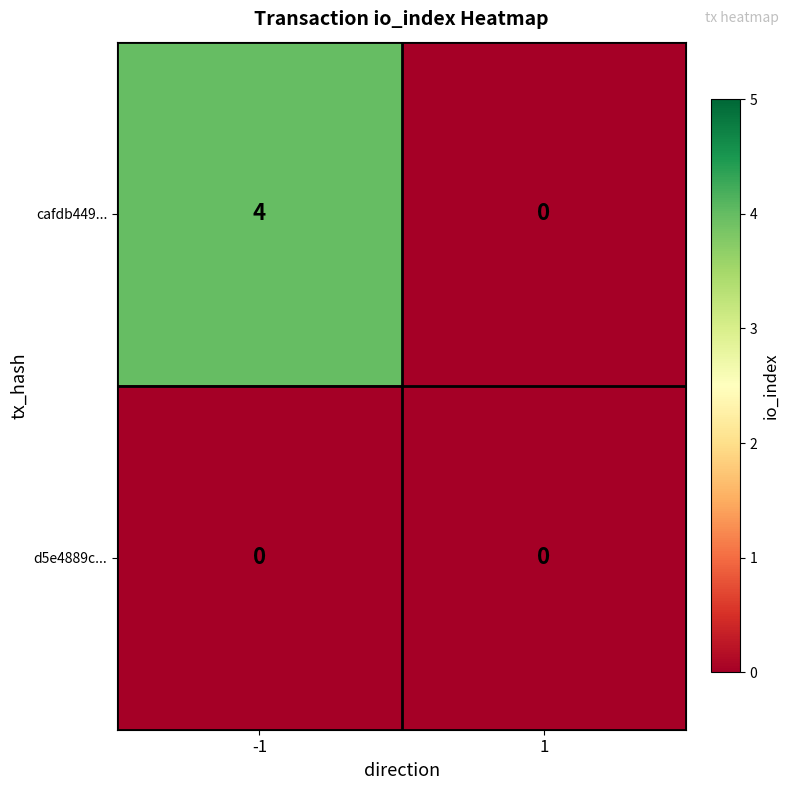

Which series has the largest total across all categories?

cafdb449...